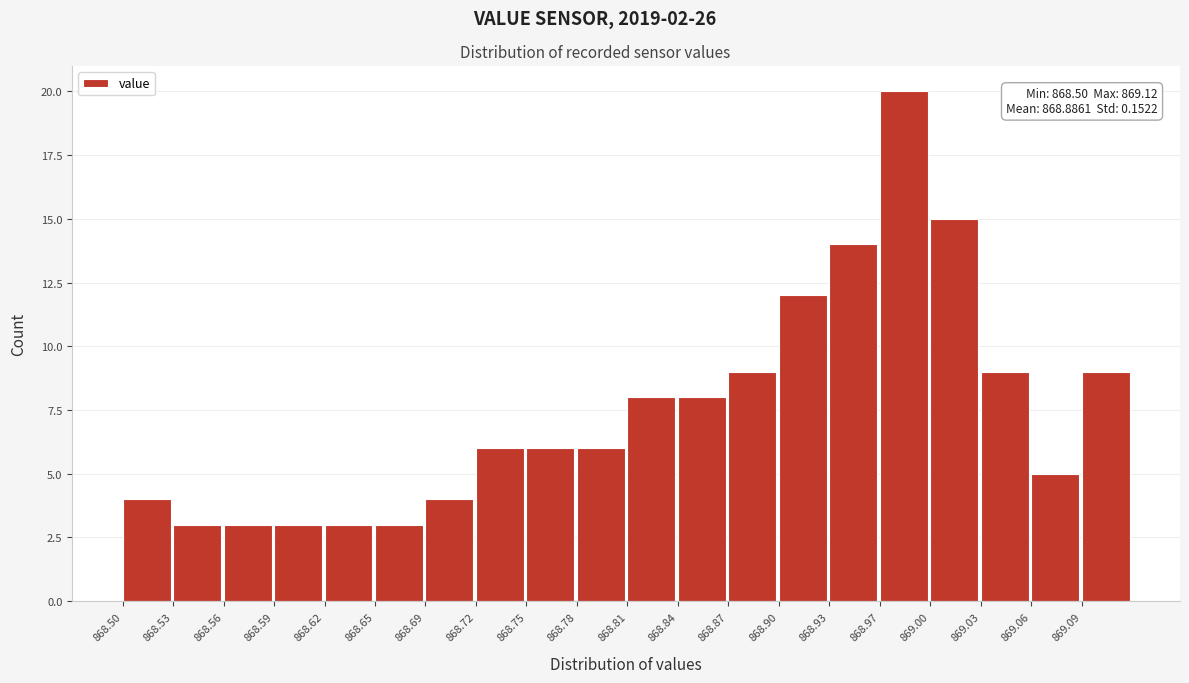

Which range on the x-axis has the tallest bar?

868.965 to 868.996